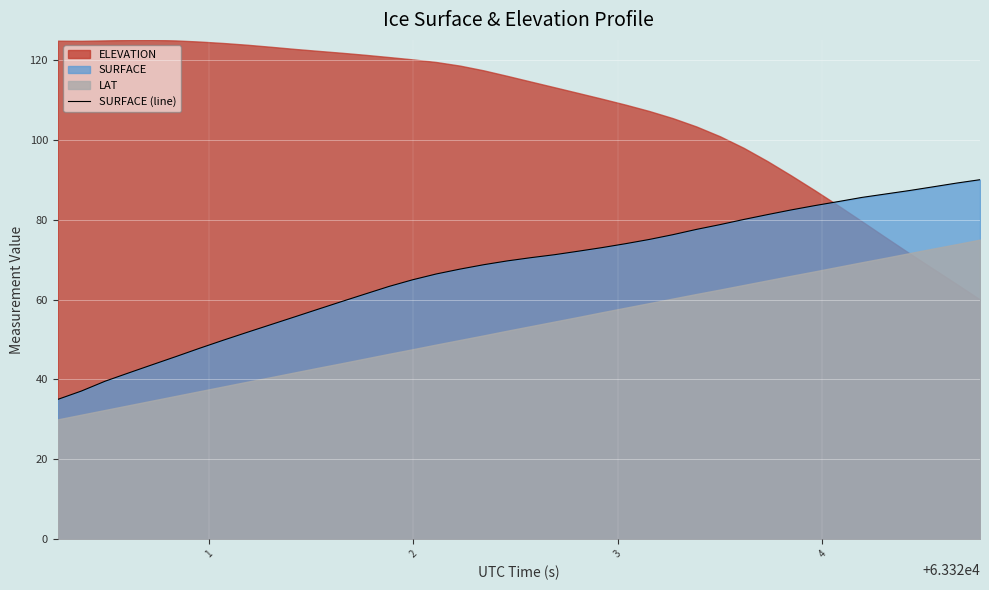

What is the average value?

67.2